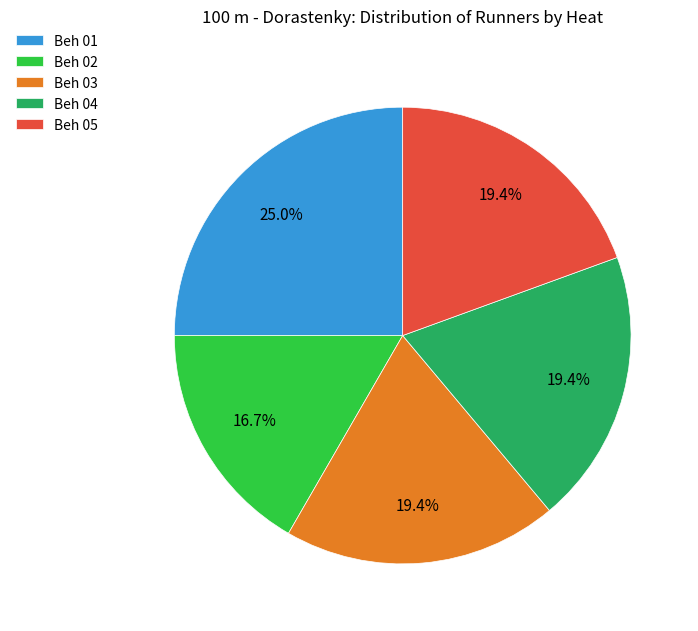

To the nearest percent, what portion does Beh 01 represent?

25%